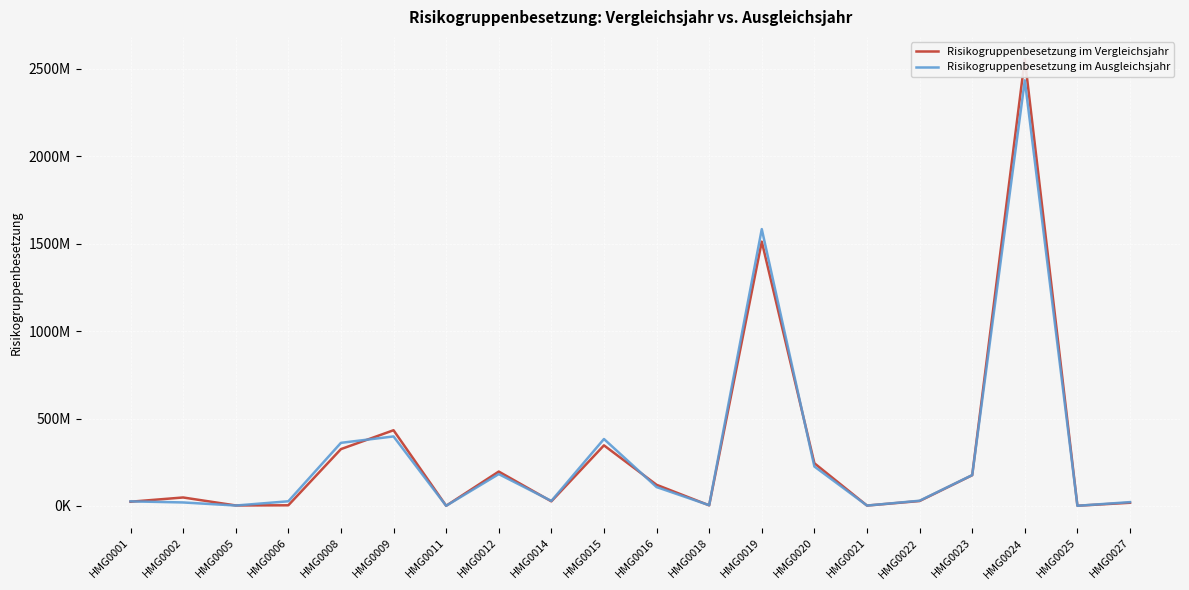

What is the sum of all Risikogruppenbesetzung im Vergleichsjahr values?

6070582231